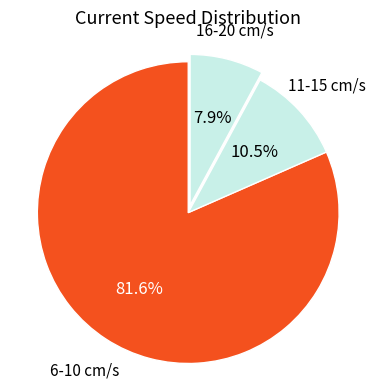

Approximately how many times larger is the value at 6-10 cm/s compared to 16-20 cm/s?

10.3